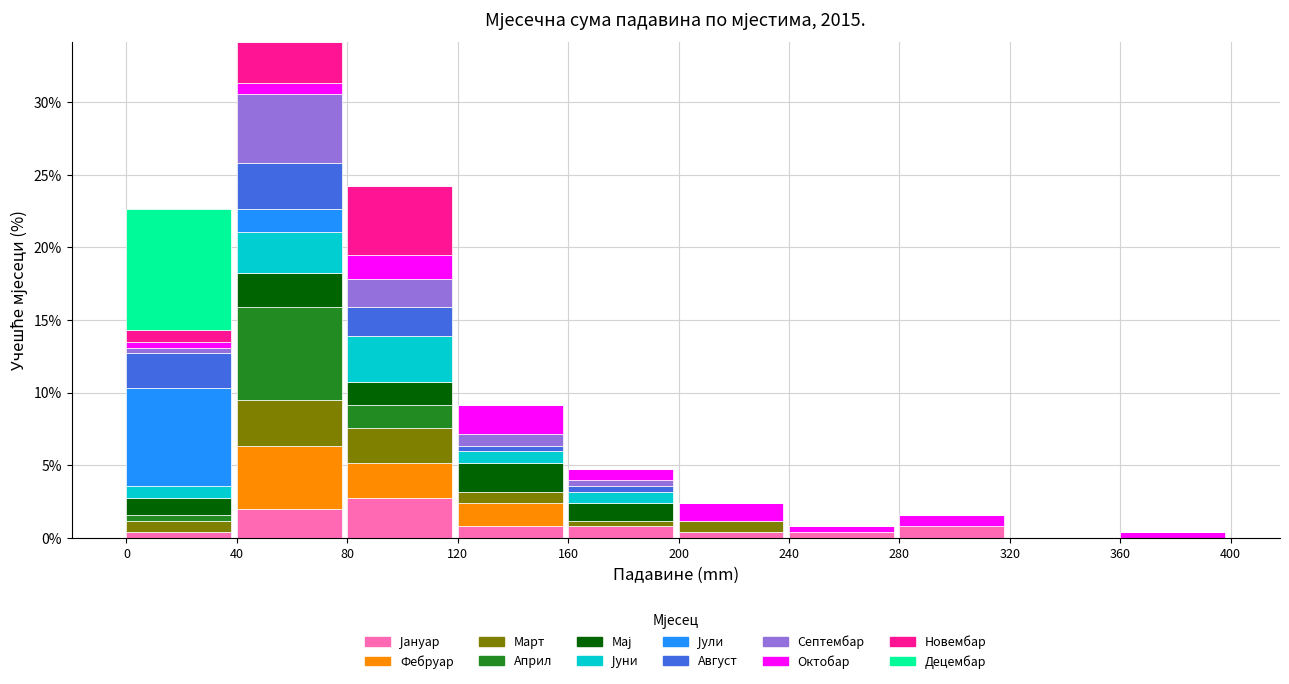

At which category is the sum across all series the highest?

40